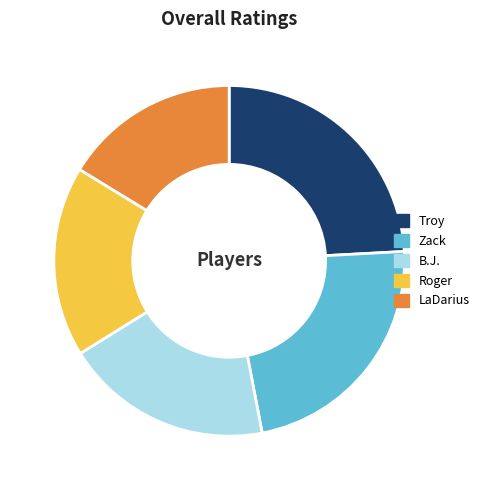

Rank the categories by value from highest to lowest.

Troy, Zack, B.J., Roger, LaDarius